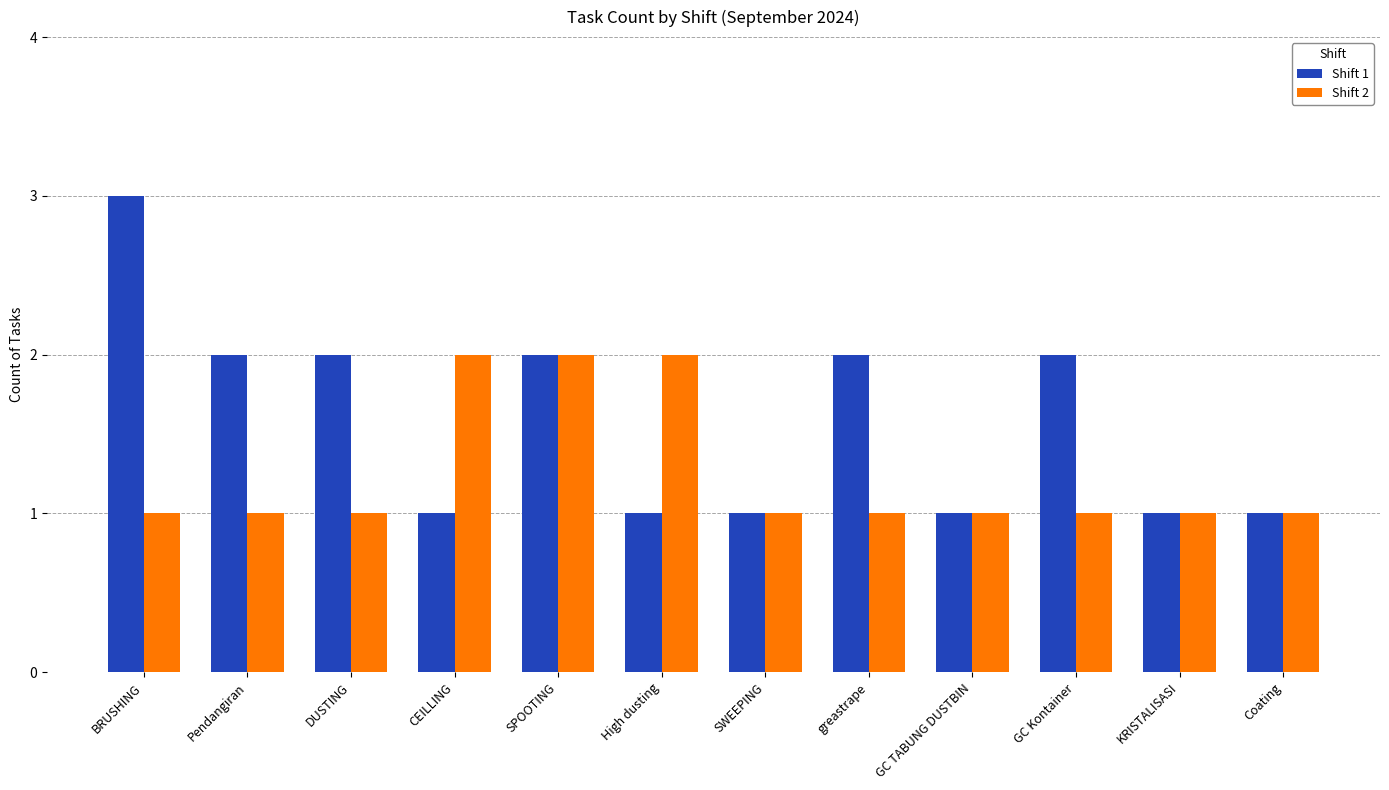

How many bars are there in each group?

2